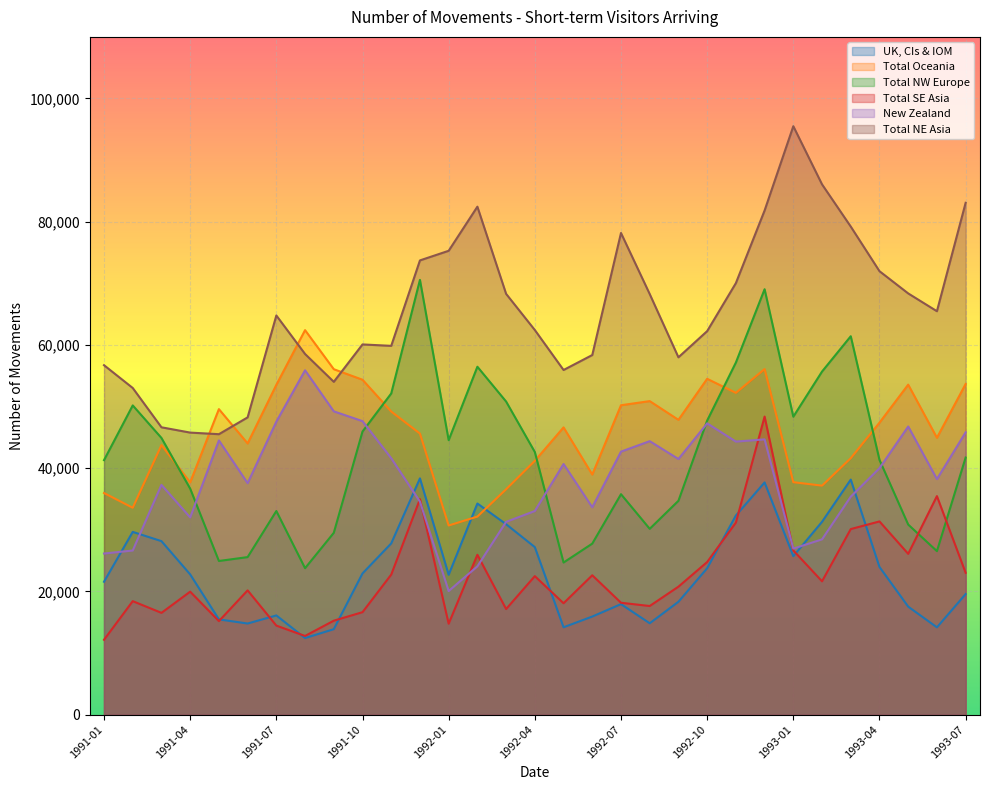

Which series has the largest range (max minus min)?

Total NE Asia